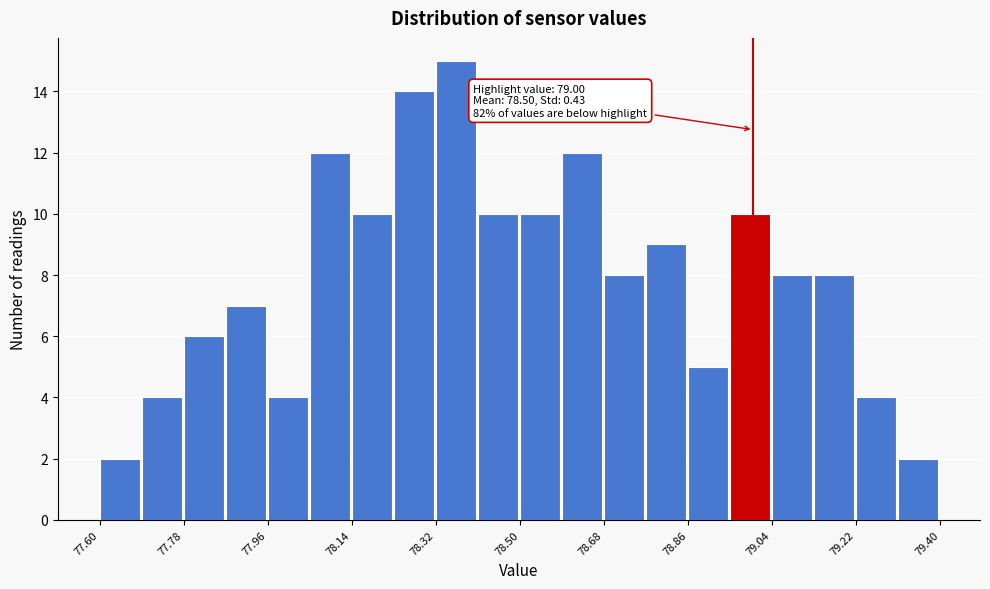

Over which range of the x-axis is the bar tallest?

78.32 to 78.41